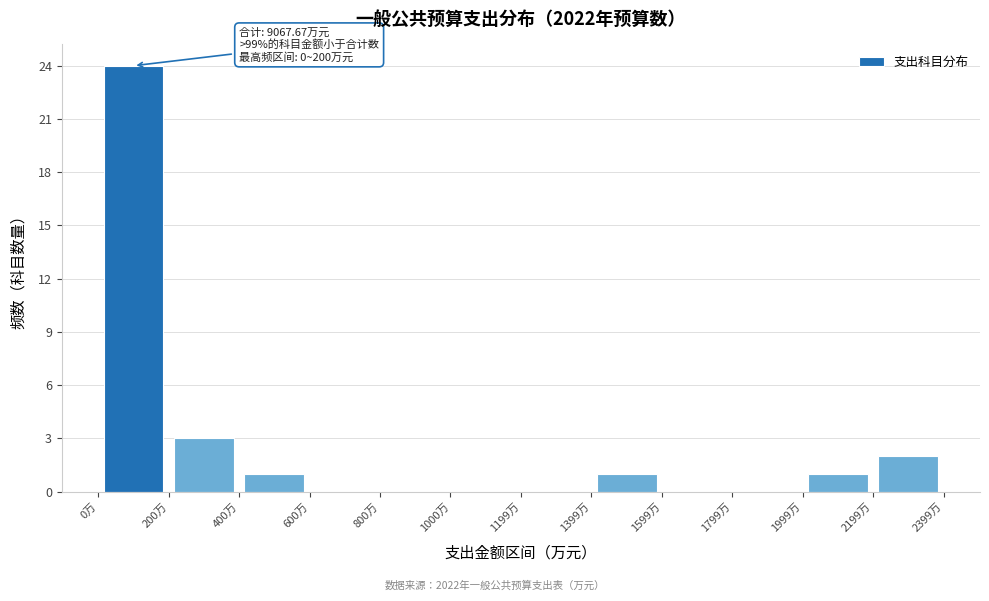

Over which range of the x-axis is the bar tallest?

0 to 200